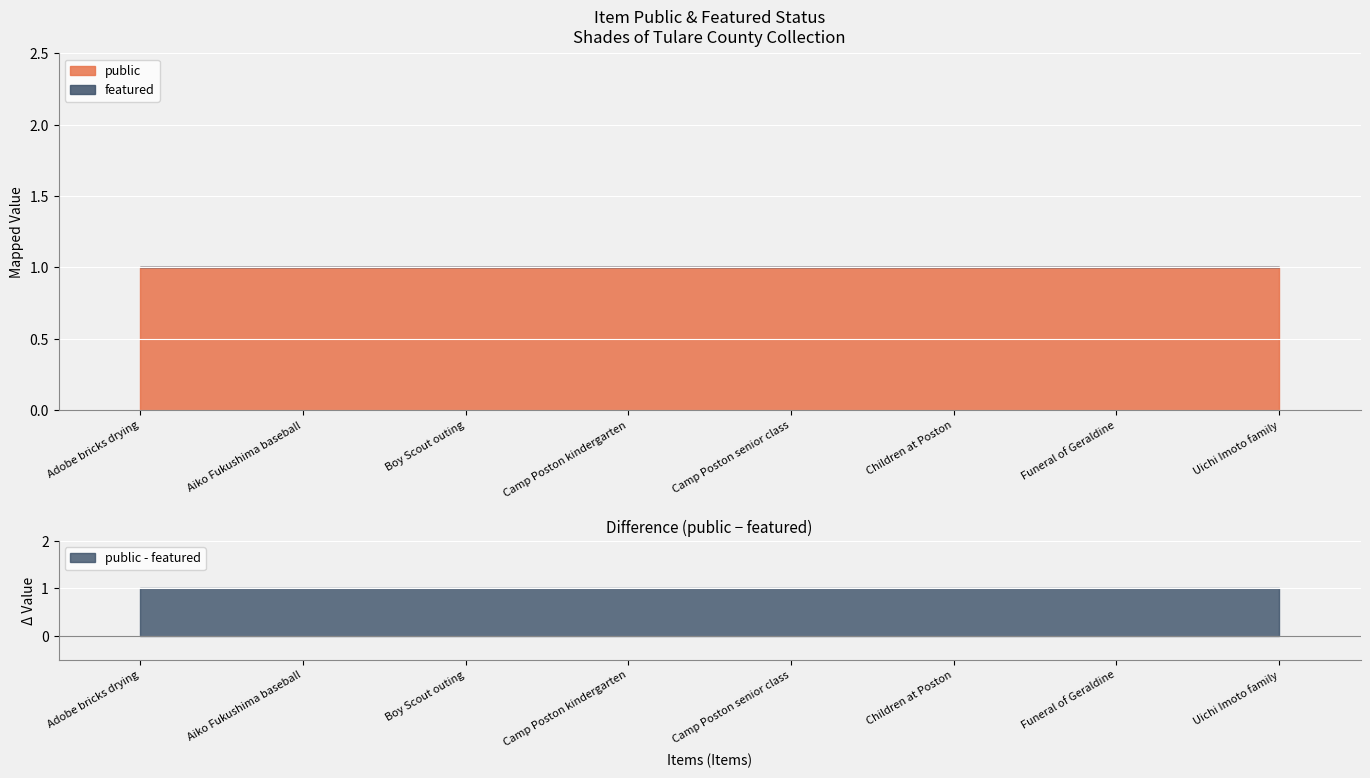

What is the label of the 4th point from the left?

Camp Poston kindergarten